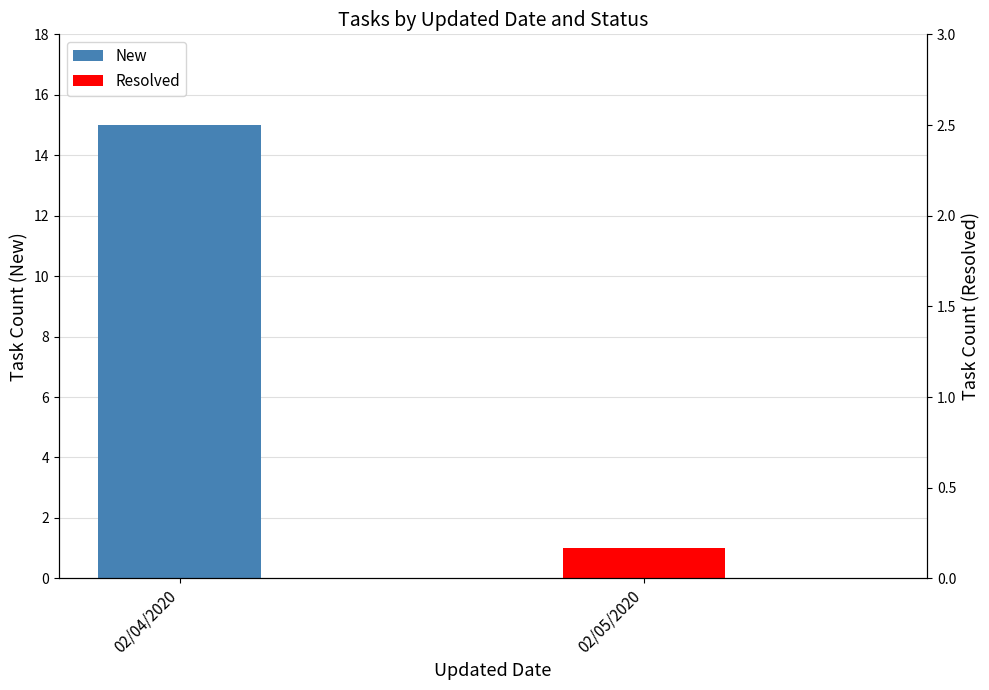

What is the highest value of the Resolved series?

1